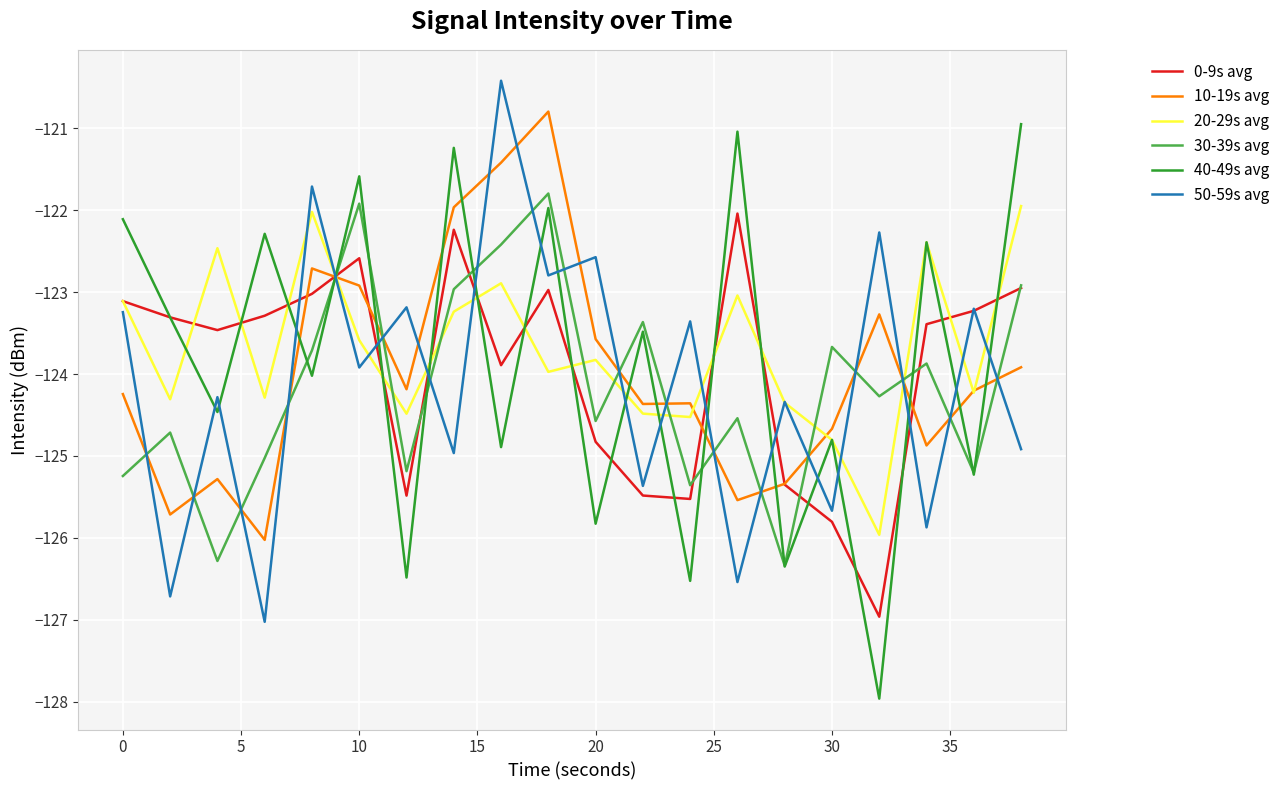

What is the maximum value for 20-29s avg?

-121.9